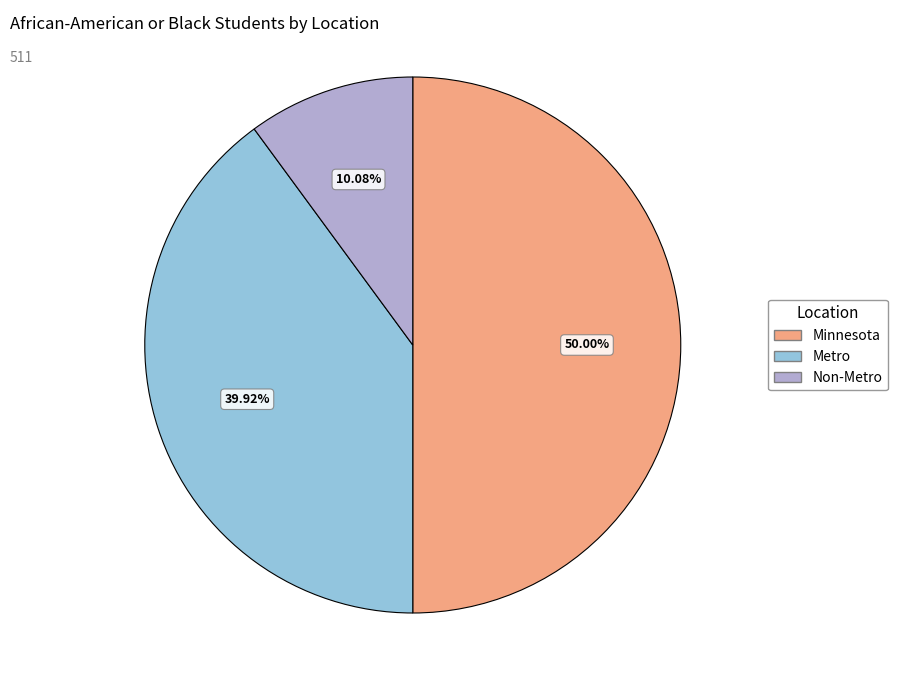

True or false: Non-Metro accounts for 10% of the total.

True